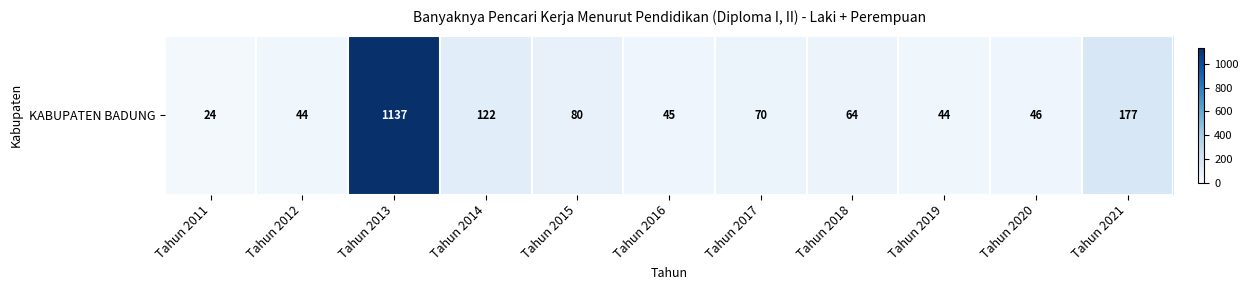

Reading left to right, transcribe all the data shown in this chart.

24	44	1137	122	80	45	70	64	44	46	177